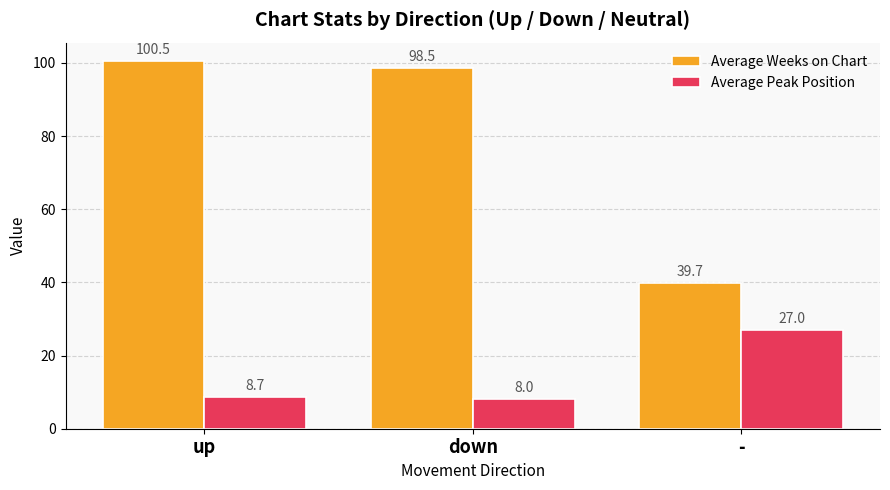

Which series has the widest spread of values?

Average Weeks on Chart